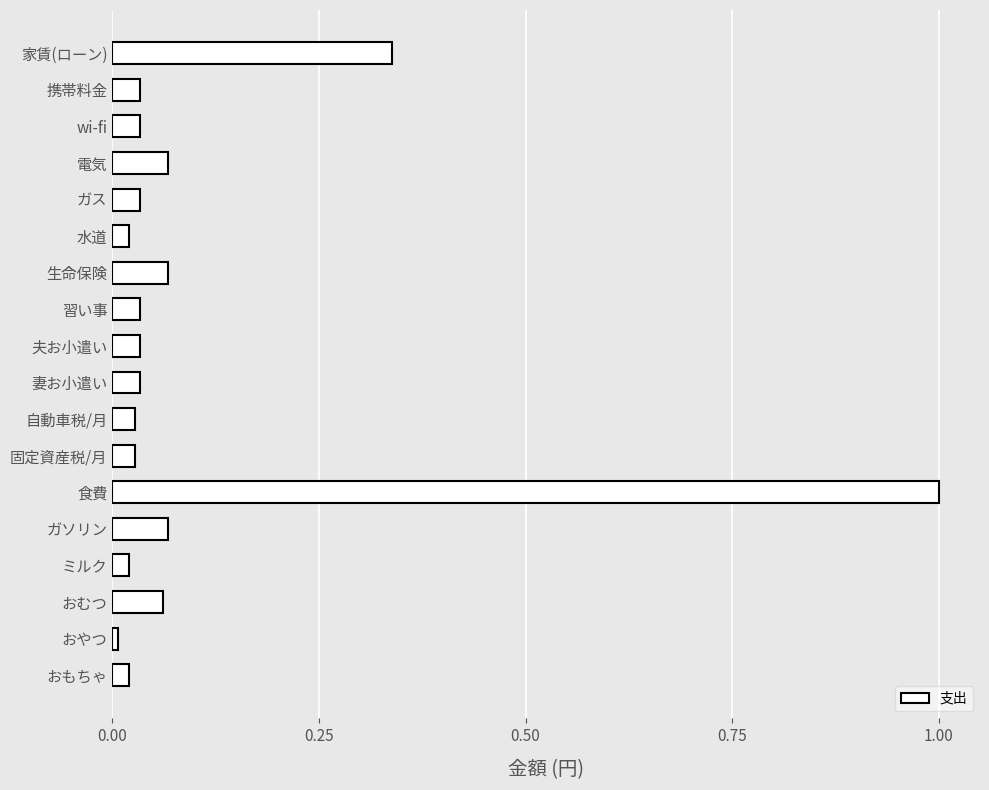

What is the difference between the maximum and second lowest values?

1.0